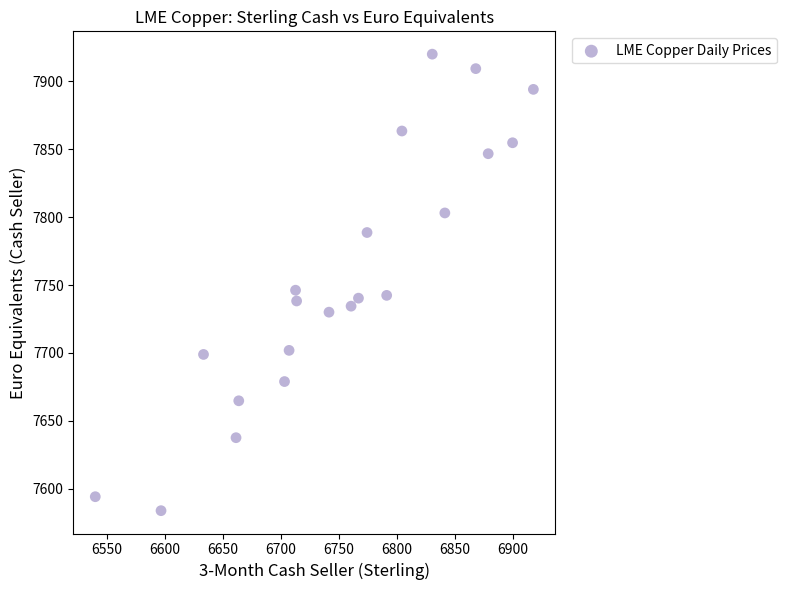

What is the range of Y values (max minus min)?

336.3